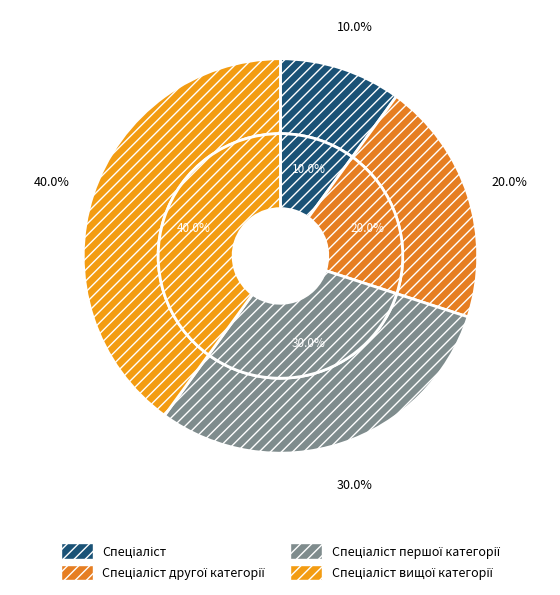

Is it true that Спеціаліст is 10% of the pie?

True